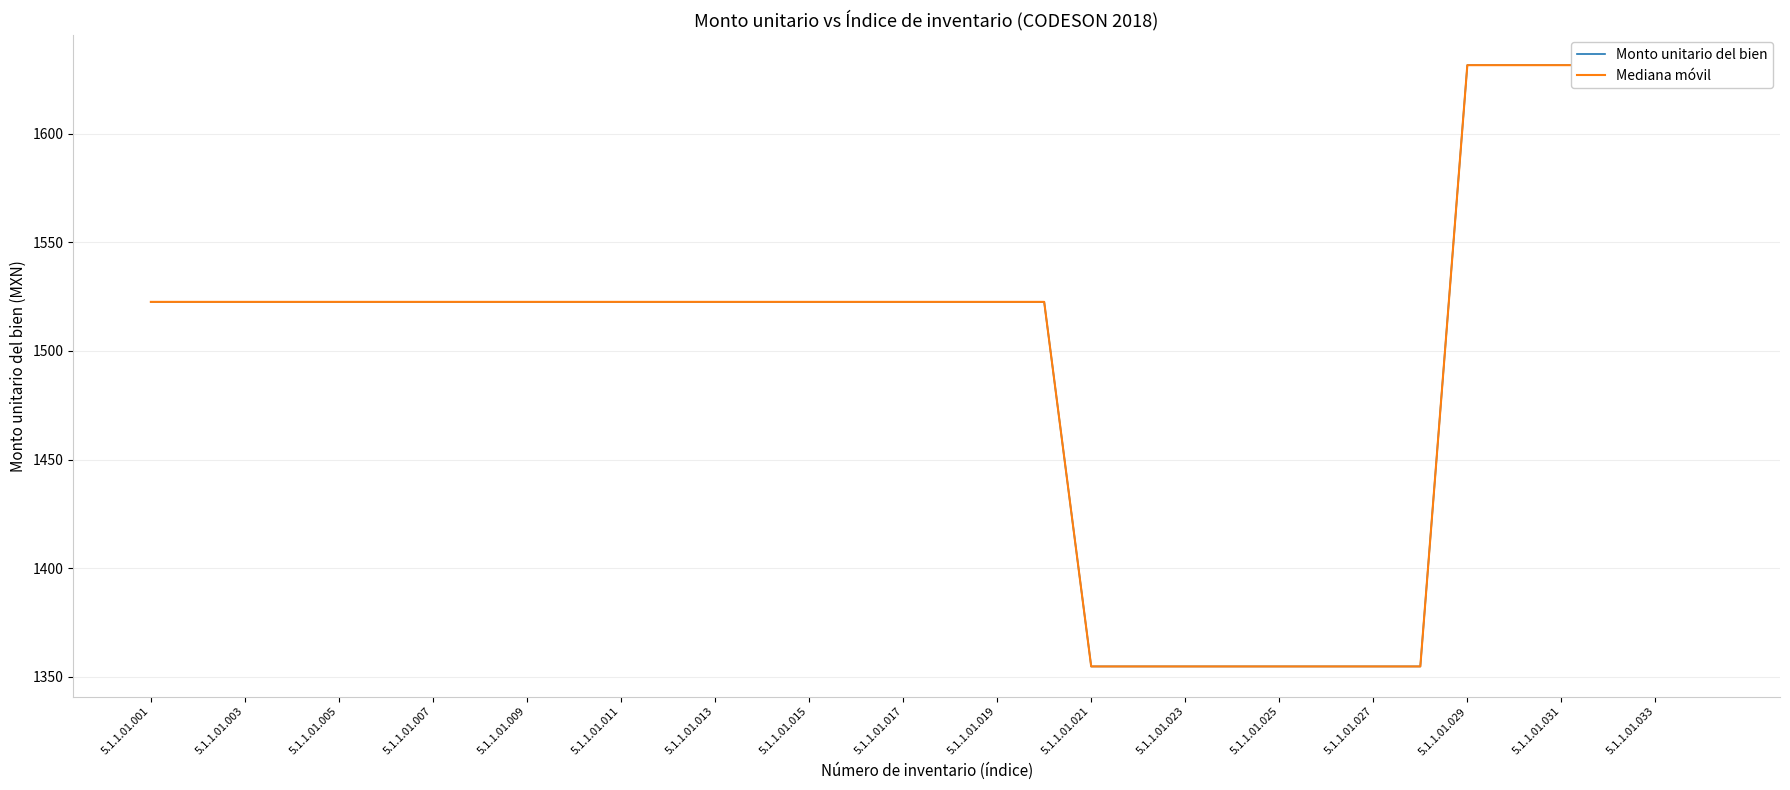

What is the difference between the maximum and minimum values in the Mediana móvil series?

276.9